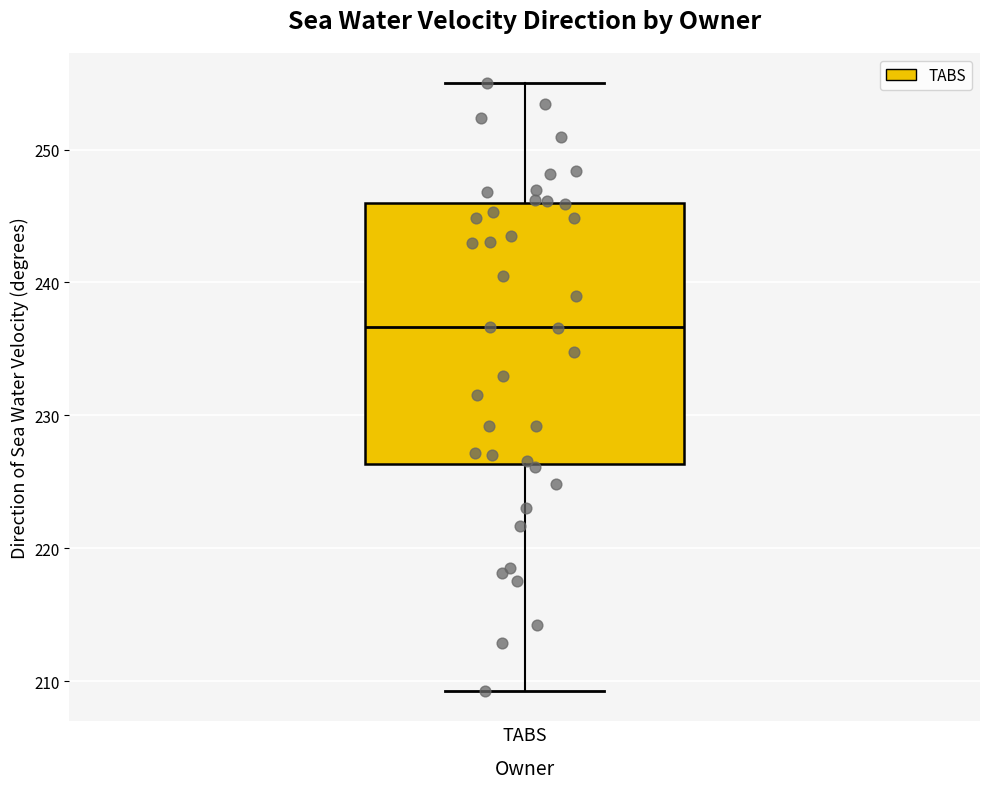

Where does the median line of the box for TABS sit on the y-axis? The values are not printed on the chart, so give them approximately, as read against the axis.

237